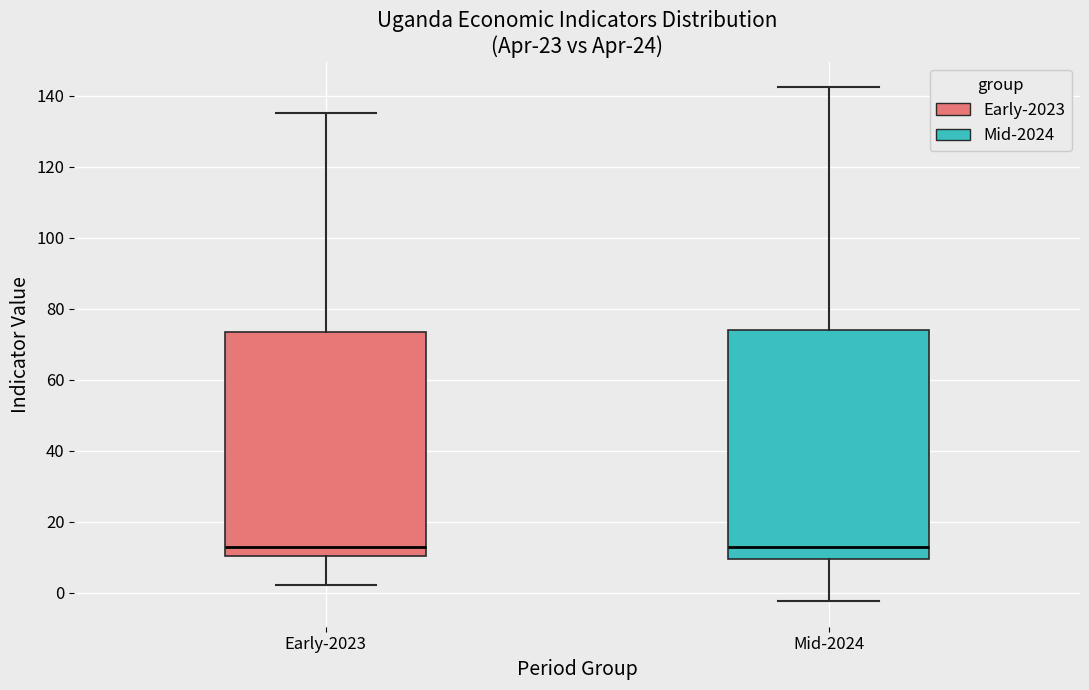

Where does the lower whisker of the box for Mid-2024 end on the y-axis? The values are not printed on the chart, so give them approximately, as read against the axis.

-2